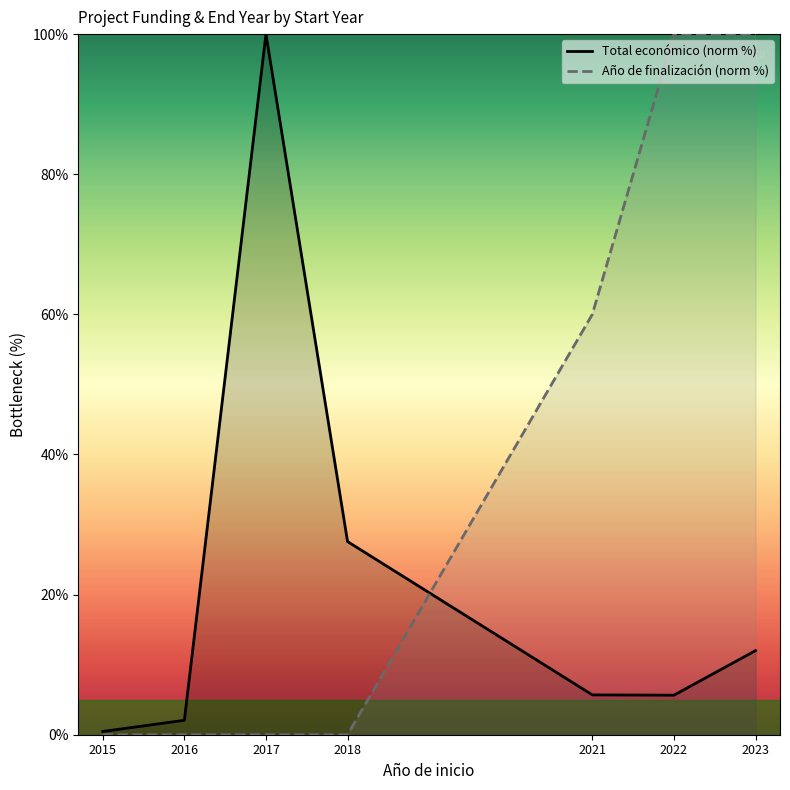

At which category does Total económico (norm %) reach its first local valley?

2022